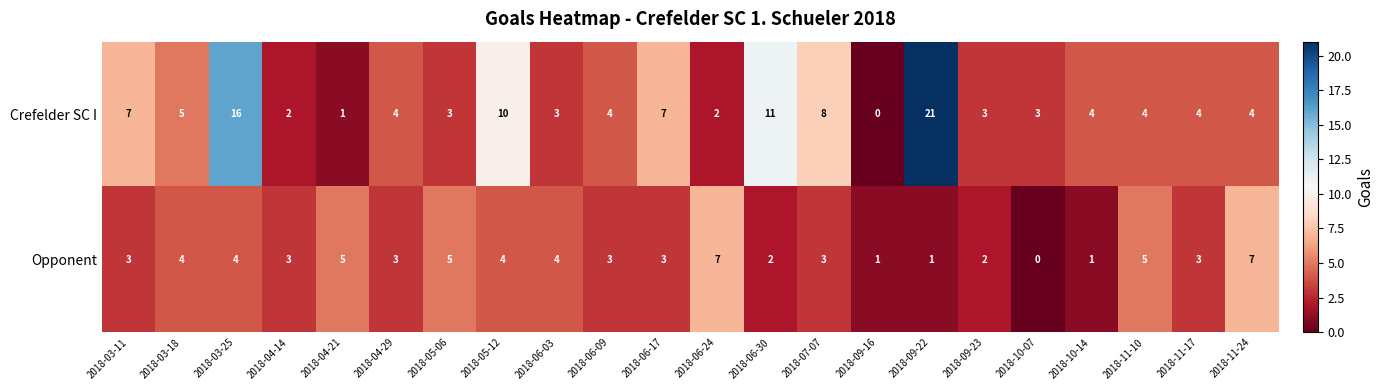

What is the average value of the Crefelder SC I series?

6